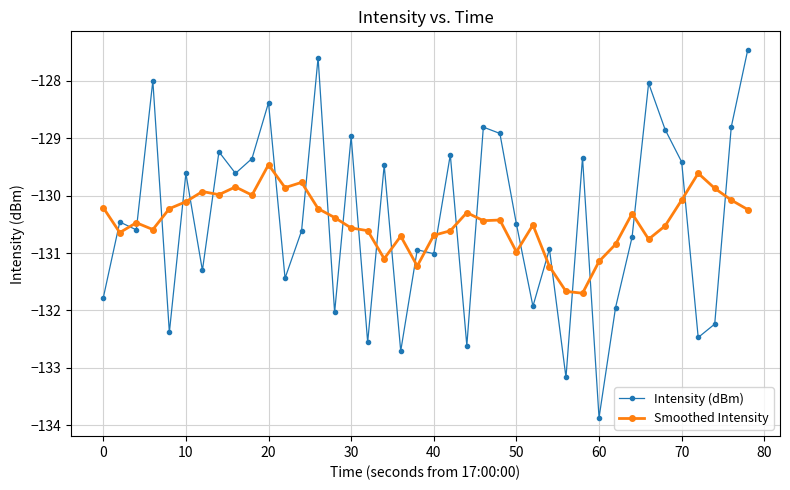

Which series has the largest range (max minus min)?

Intensity (dBm)